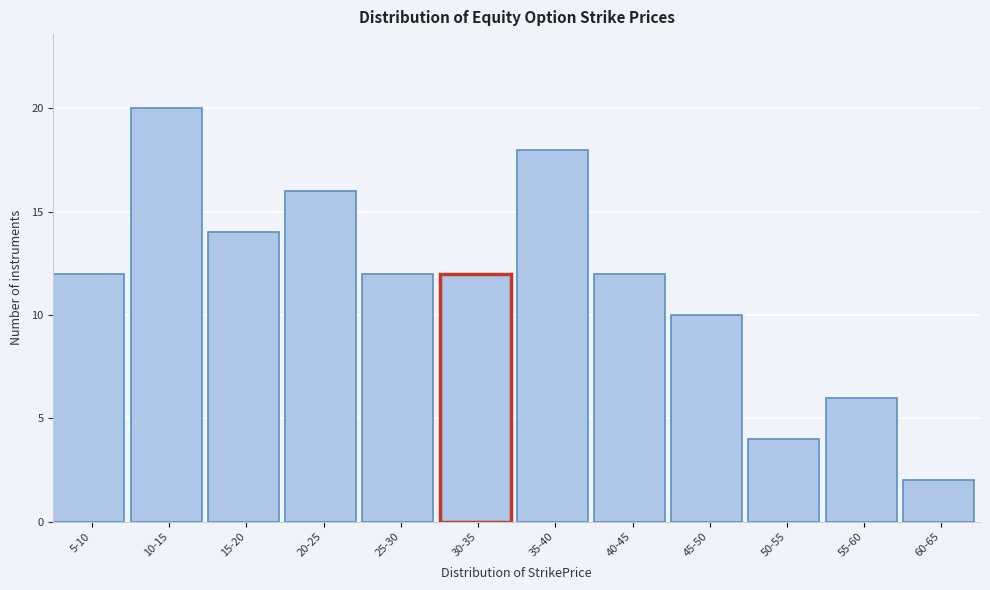

Reading left to right, extract all data points from this chart.

12	20	14	16	12	12	18	12	10	4	6	2